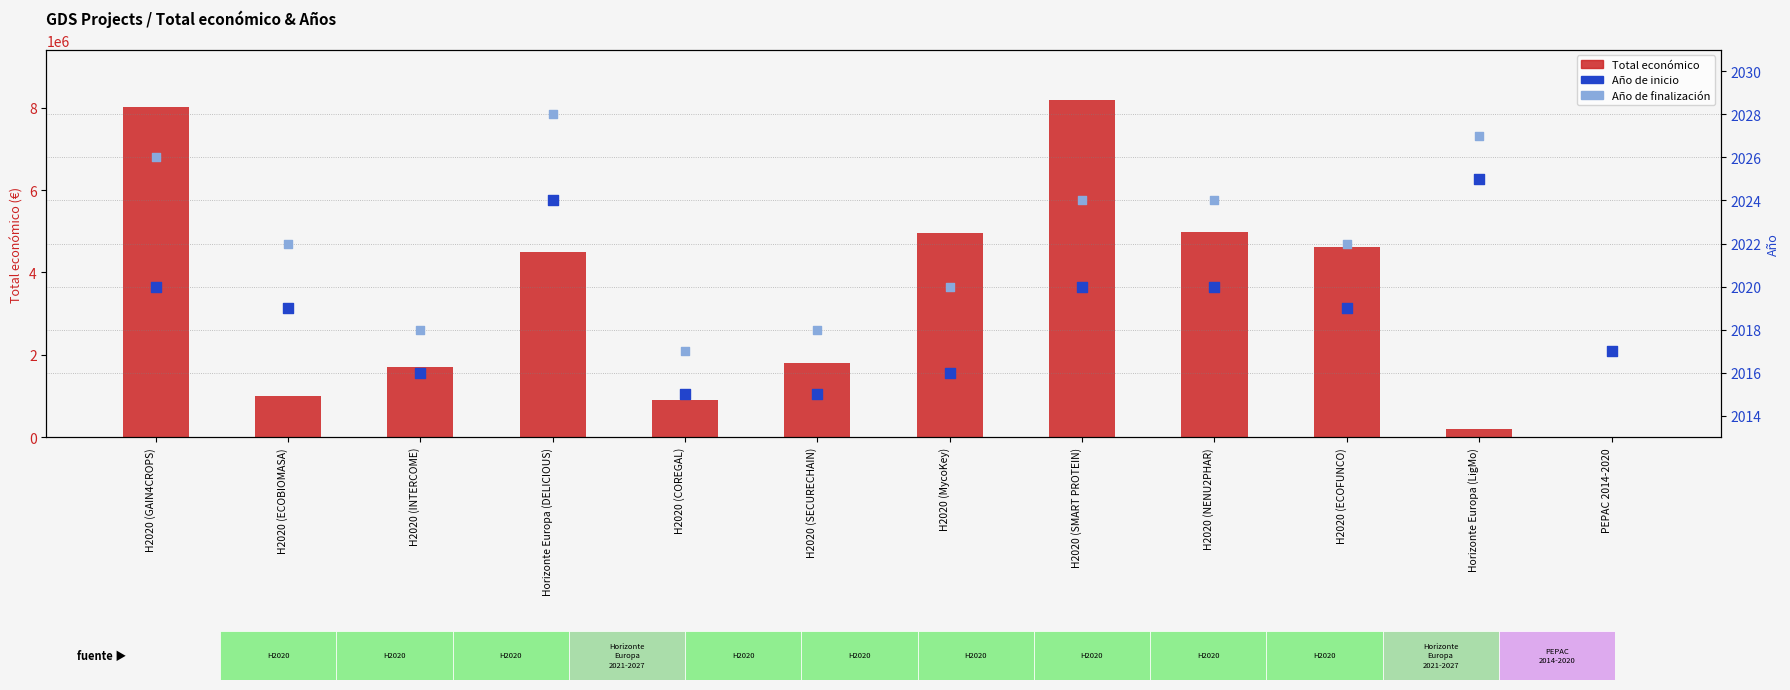

What are all the series names shown in the legend?

Total económico, Año de inicio, Año de finalización